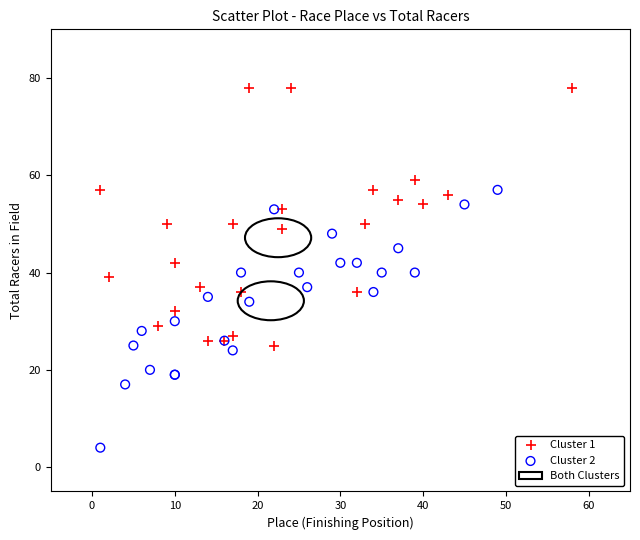

Which series reaches the maximum Y coordinate?

Cluster 1